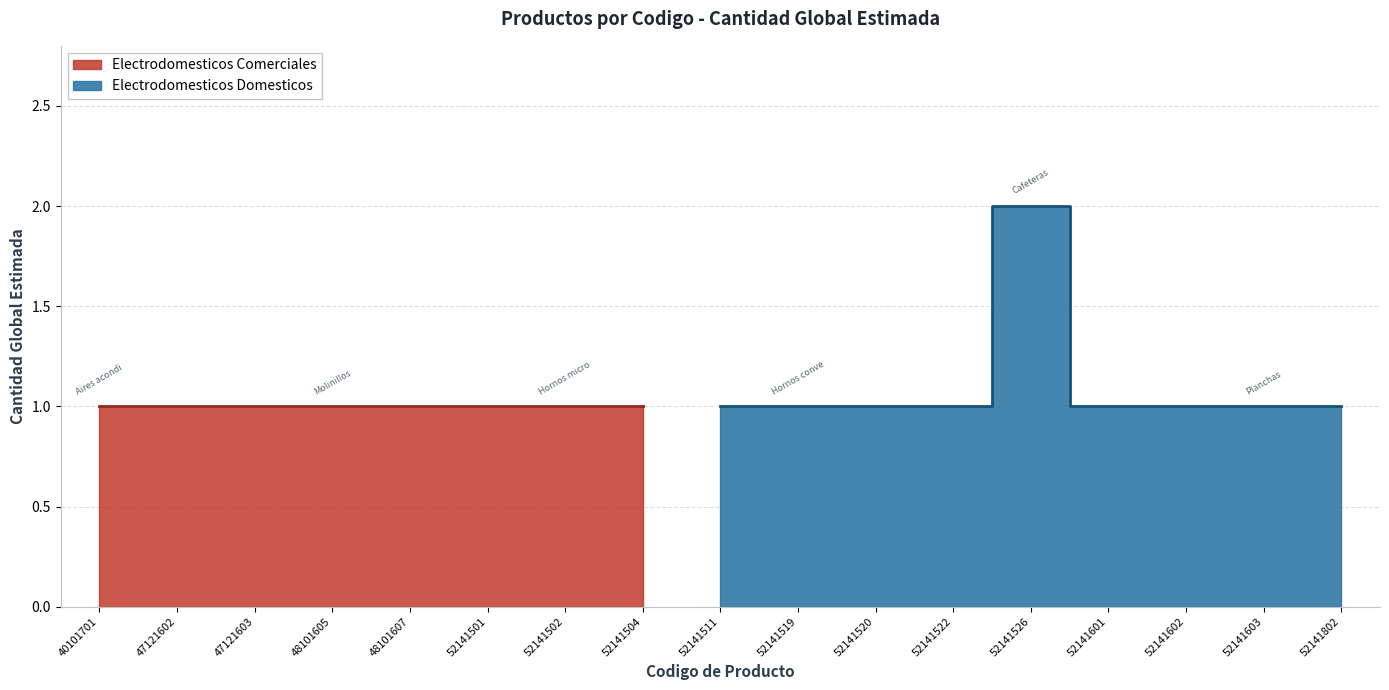

What is the maximum value shown in the chart?

2